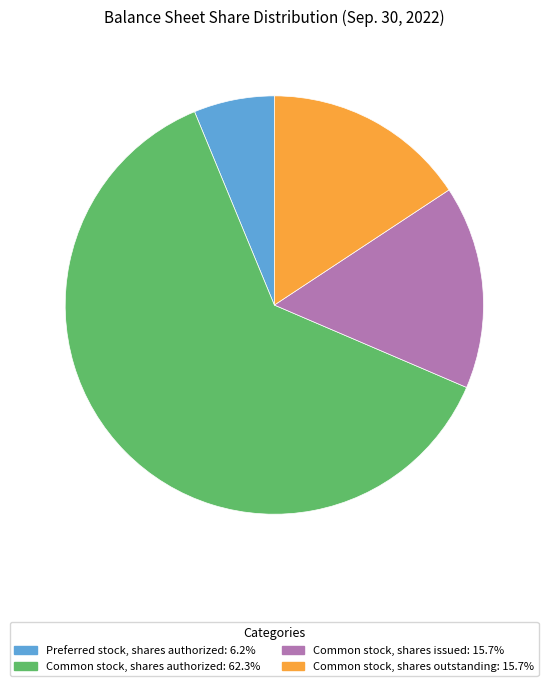

Is there a majority slice in this chart?

Yes